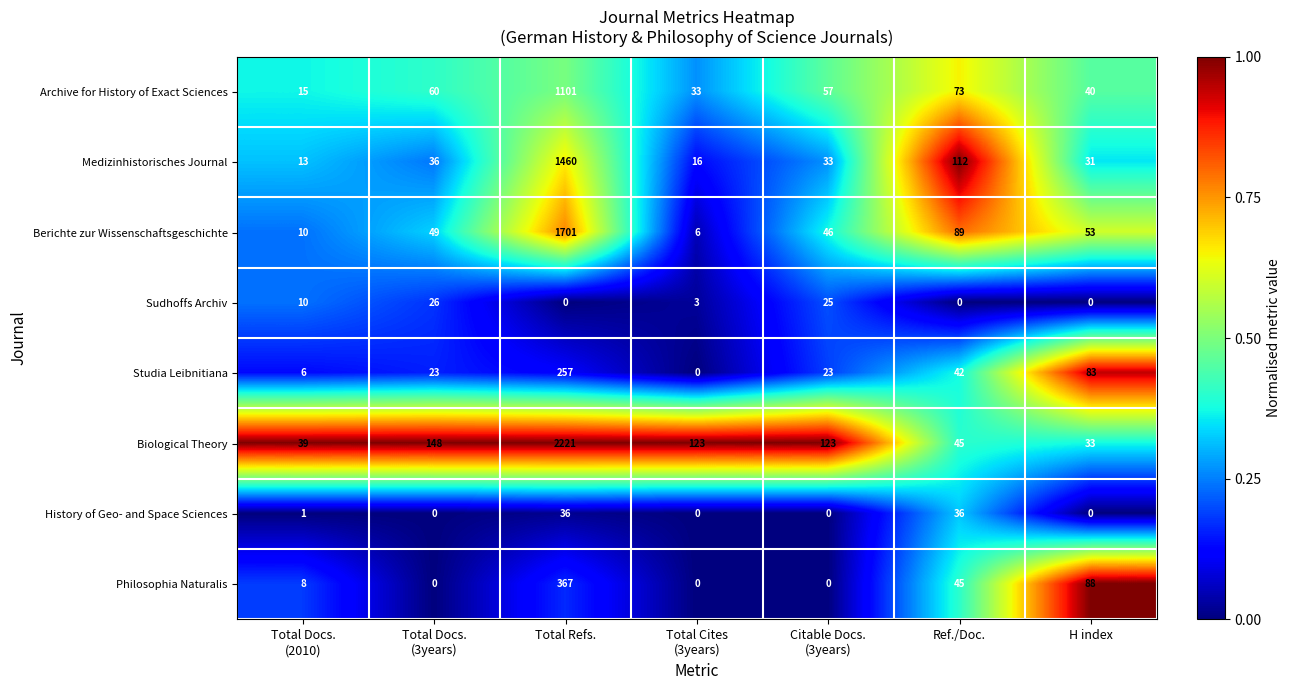

What is the sum of all Sudhoffs Archiv values?

64